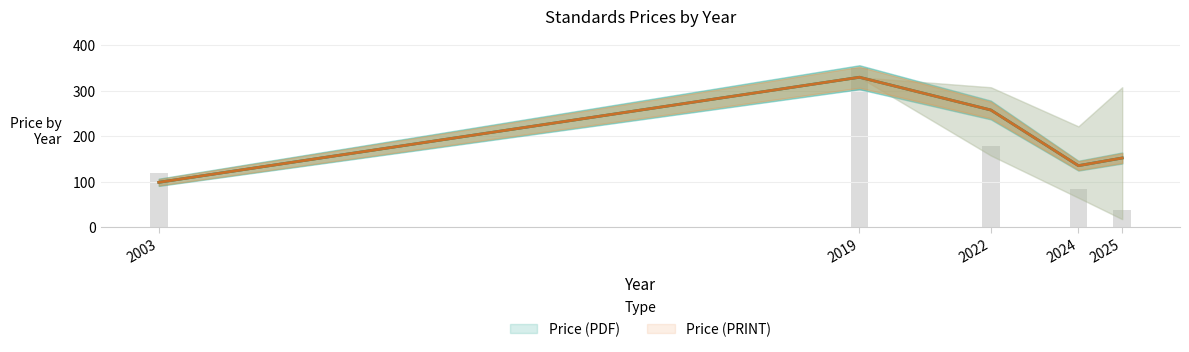

What is the sum of all Avg Price (PRINT) values?

975.0